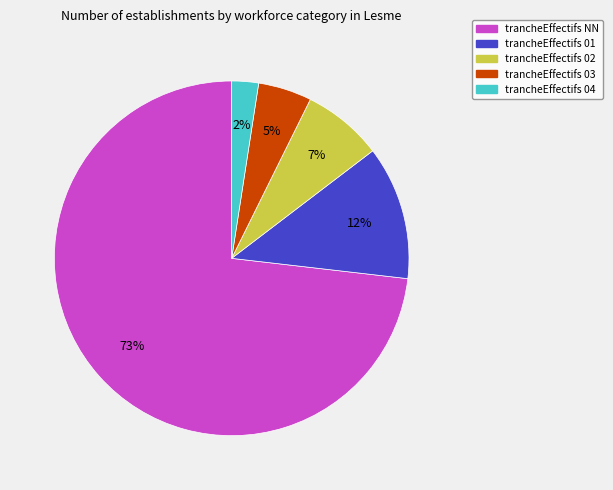

Is there any slice that represents more than half of the pie?

Yes